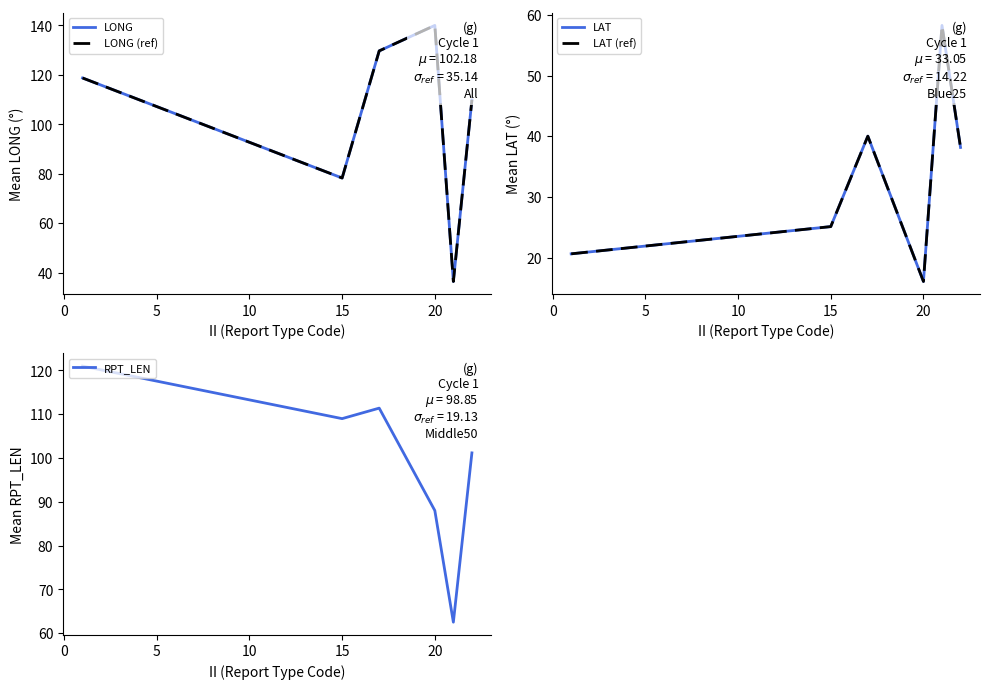

True or false: RPT_LEN has a value of 88.0 at 20.

True